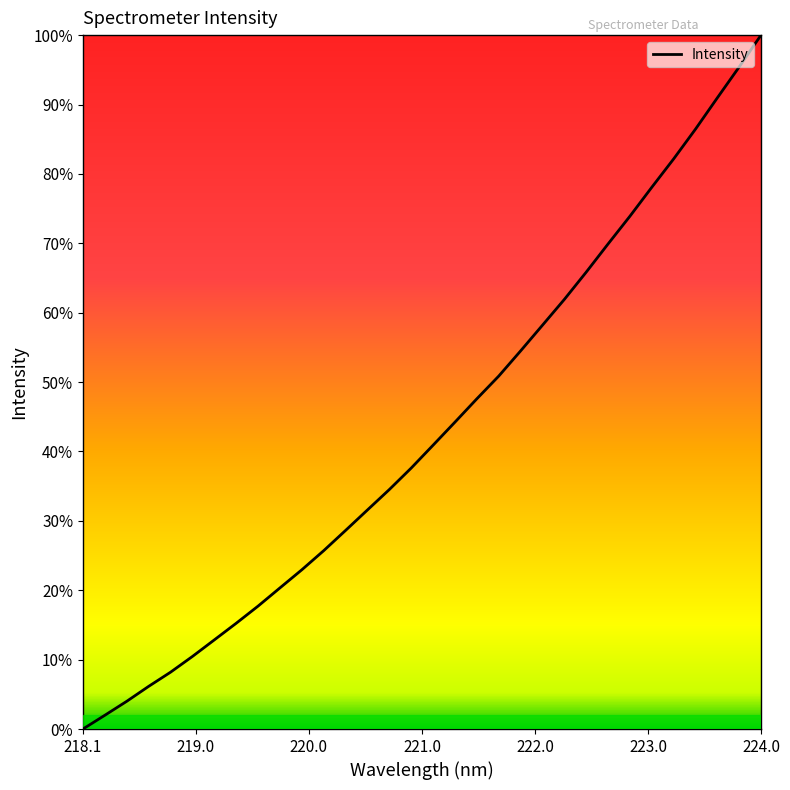

What is the difference between the maximum and minimum values?

100.0